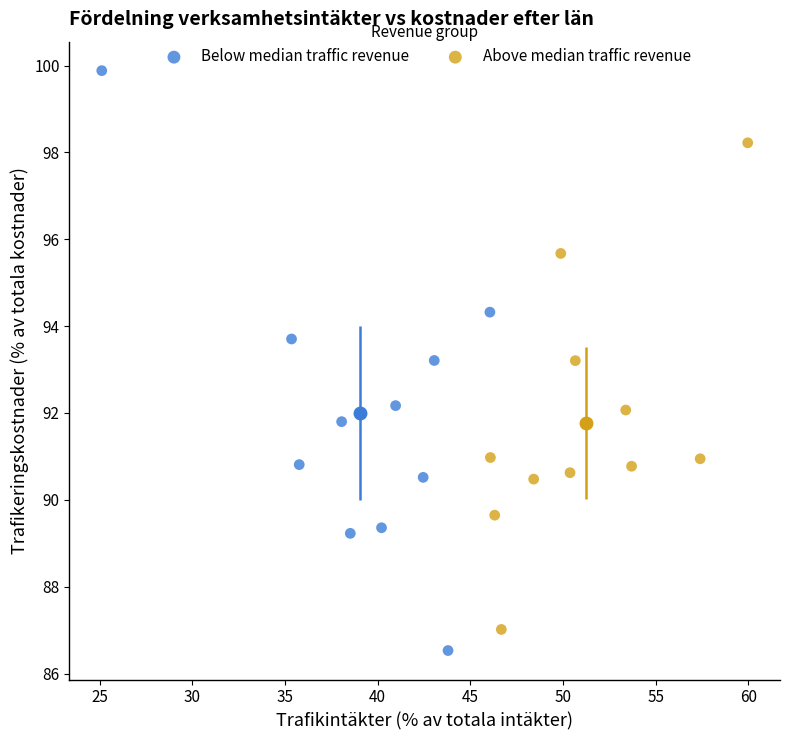

Which series has the largest Y range (max minus min)?

Below median traffic revenue